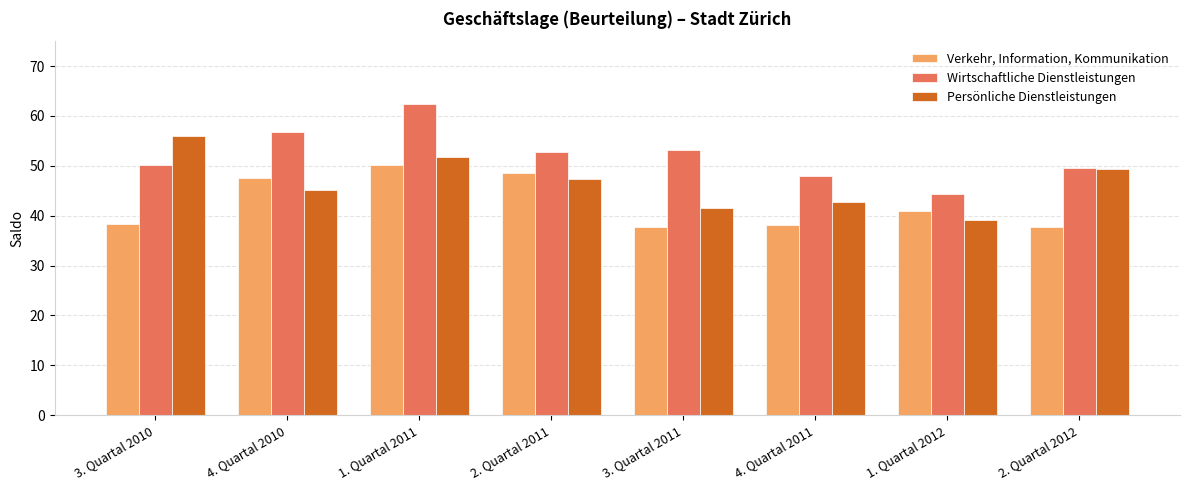

What is the minimum value shown in the chart?

37.7